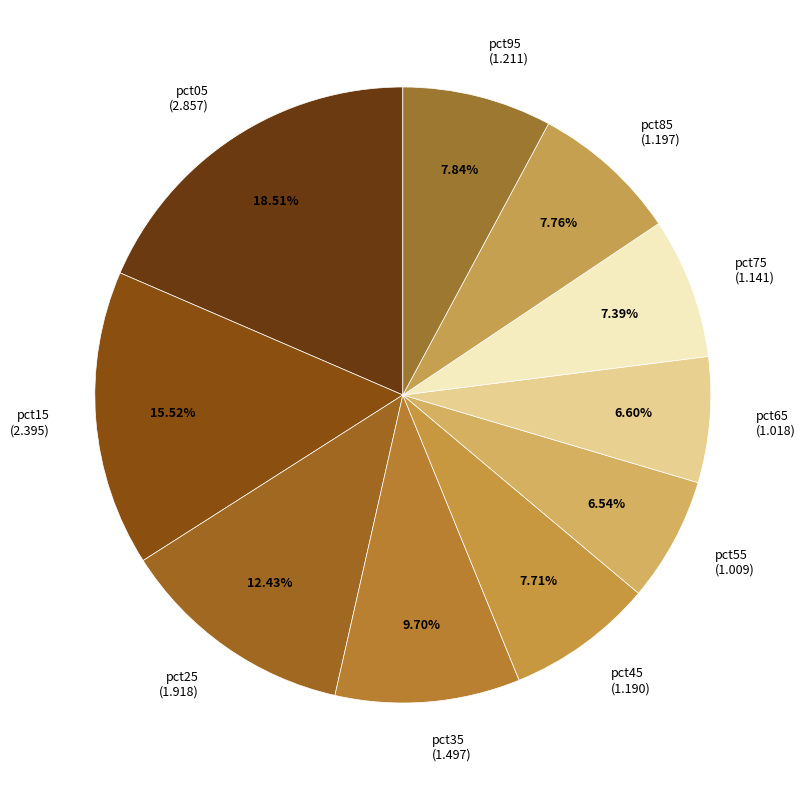

What percentage is the pct95 slice, to the nearest percent?

8%